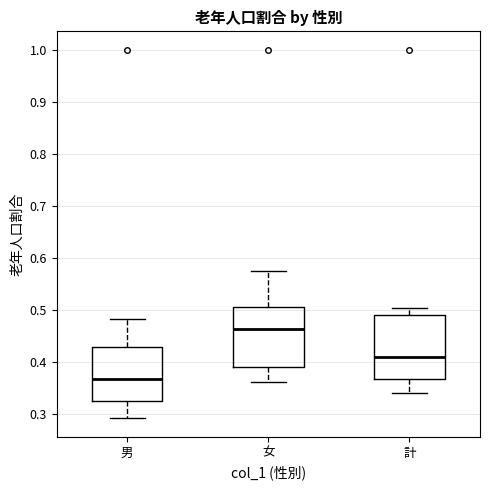

Where does the lower whisker of the box for 計 end on the y-axis? The values are not printed on the chart, so give them approximately, as read against the axis.

0.34